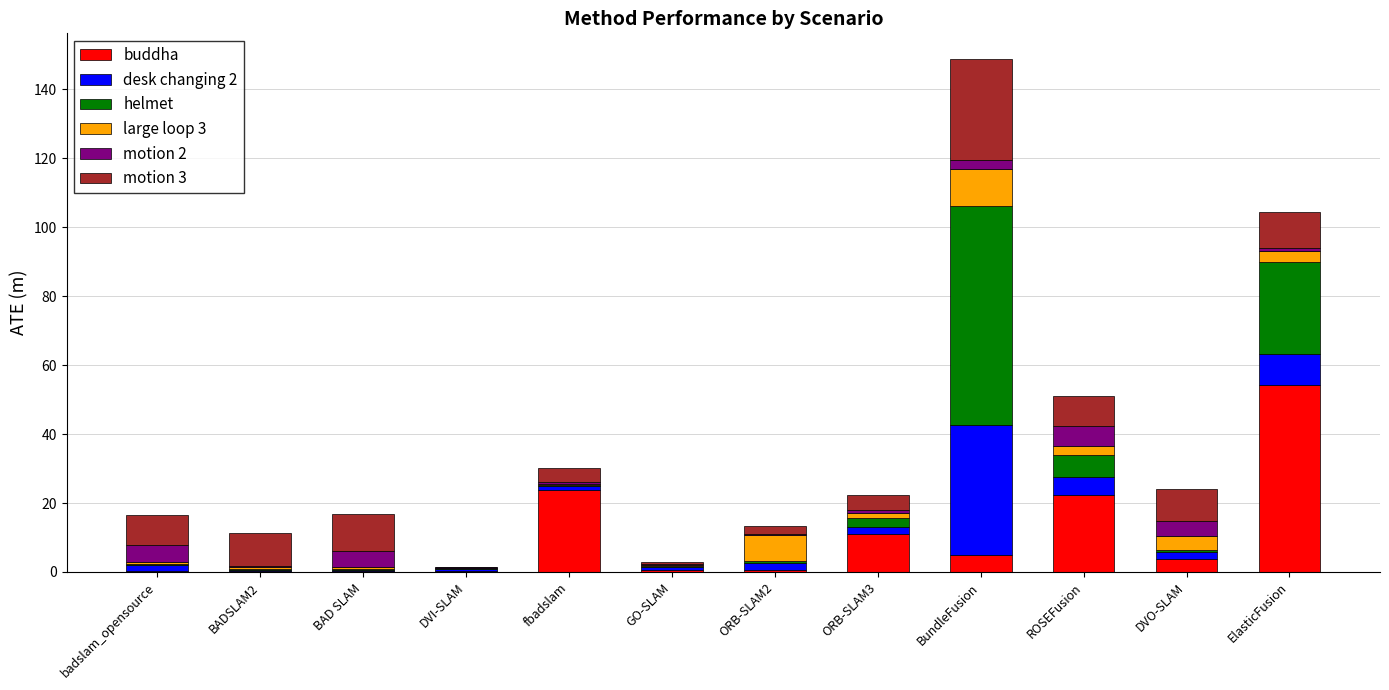

At which category is the sum across all series the highest?

BundleFusion